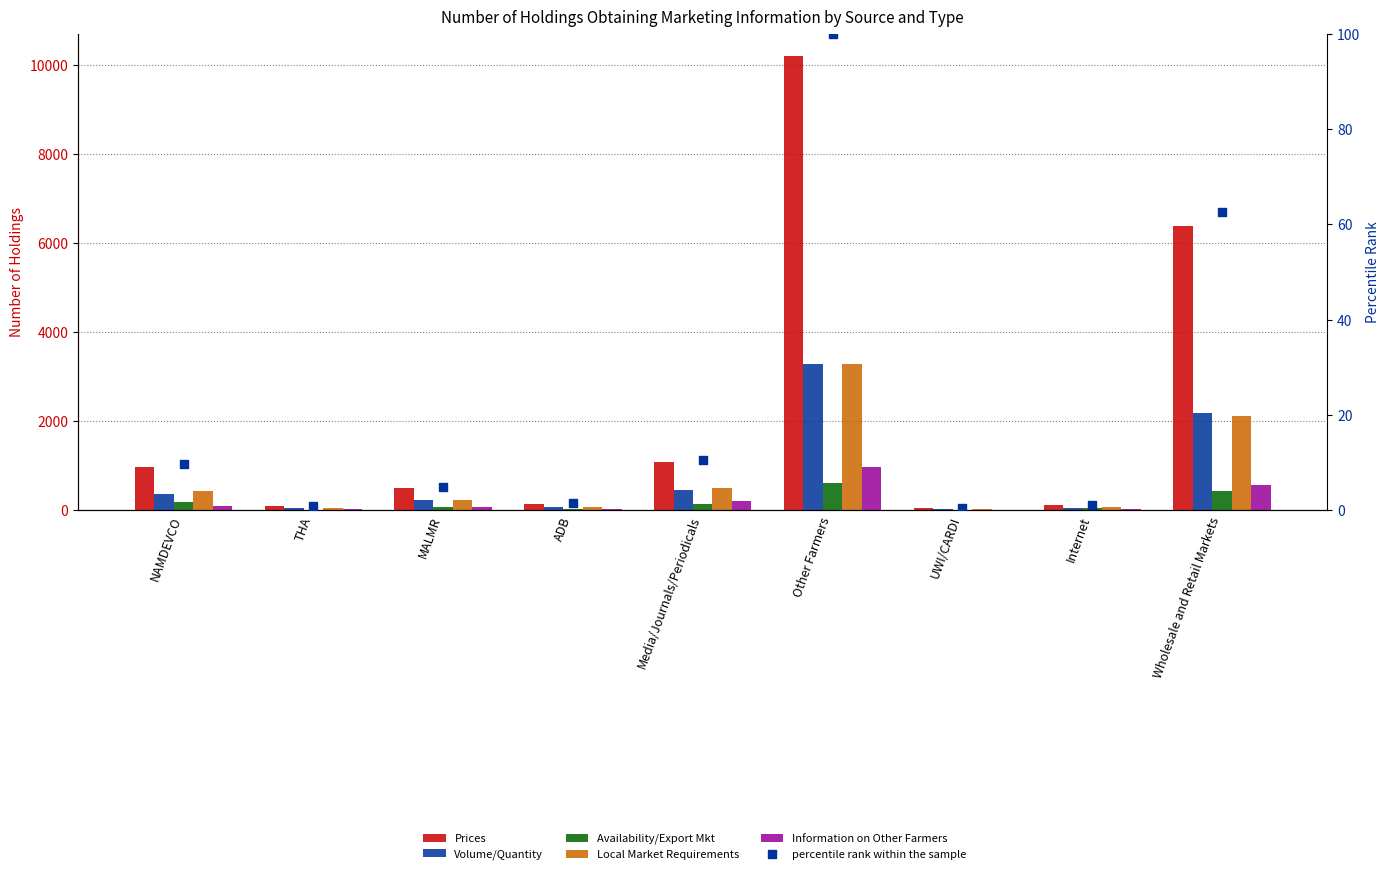

Is the value of Volume/Quantity at Other Farmers greater than the value of percentile rank within the sample at Wholesale and Retail Markets?

Yes